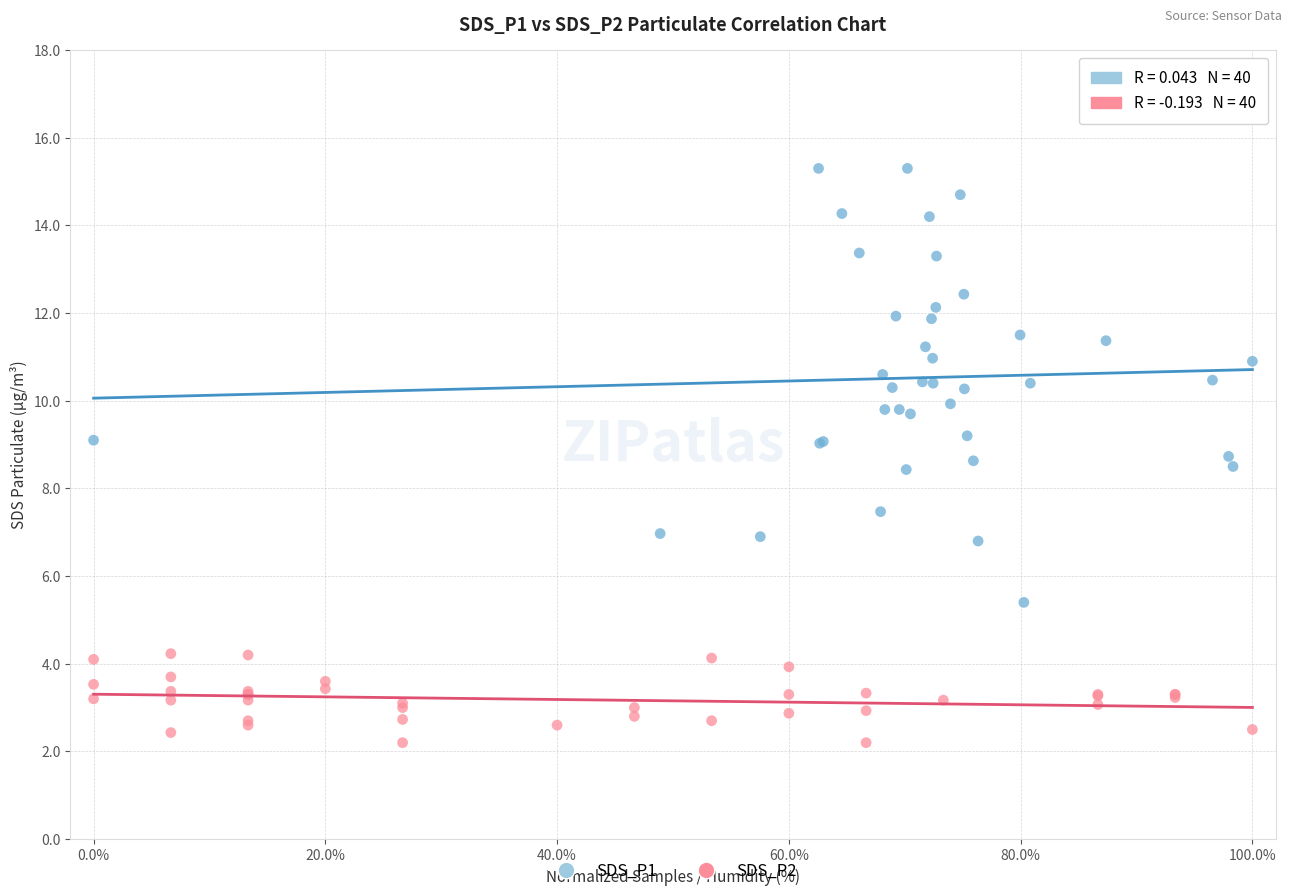

Which series has the widest spread of Y values?

SDS_P1